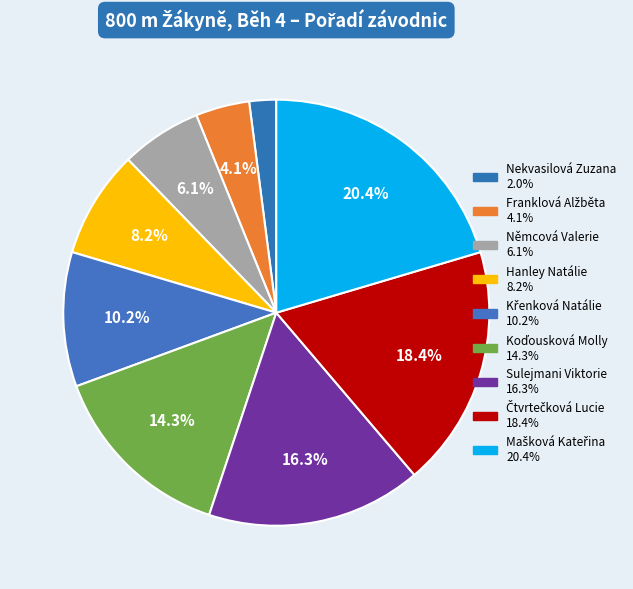

Does Sulejmani Viktorie account for over 50% of the chart?

No